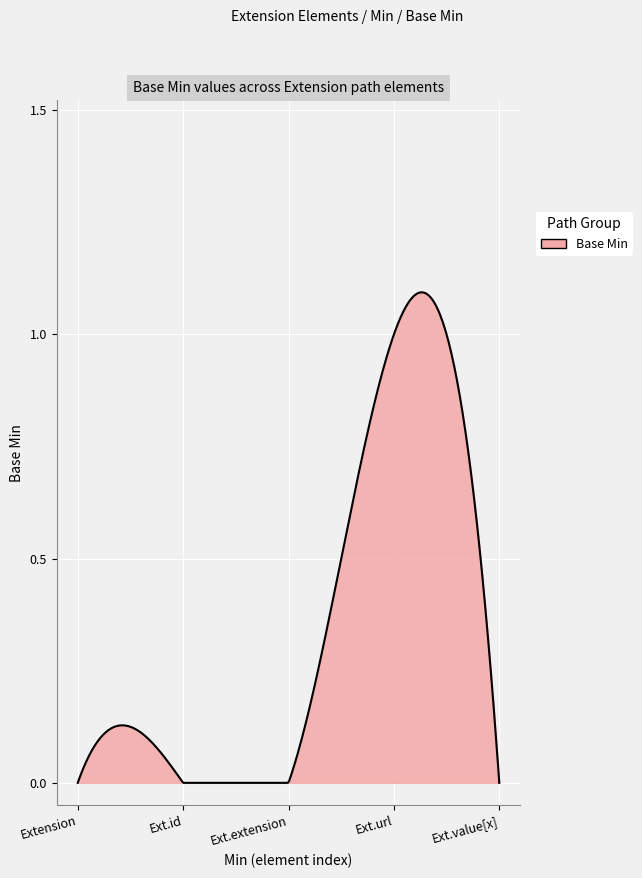

Is this an area chart (filled region under the line)?

Yes